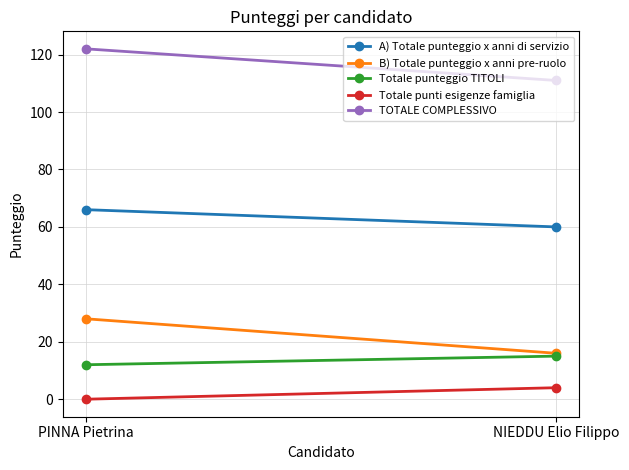

At how many categories does at least one series exceed 108?

2